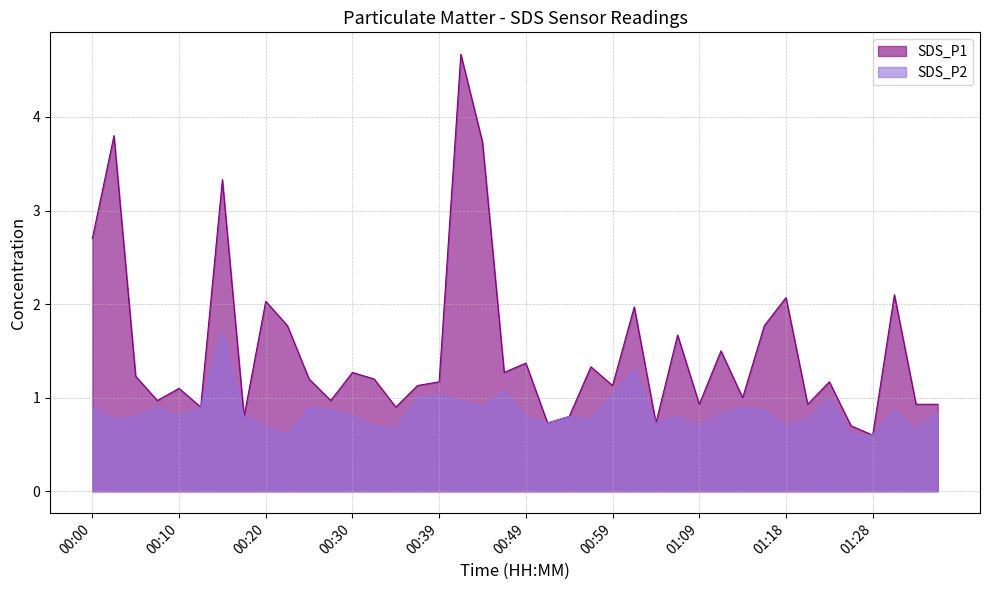

In SDS_P1, how many points are higher than both neighbors (excluding endpoints)?

14